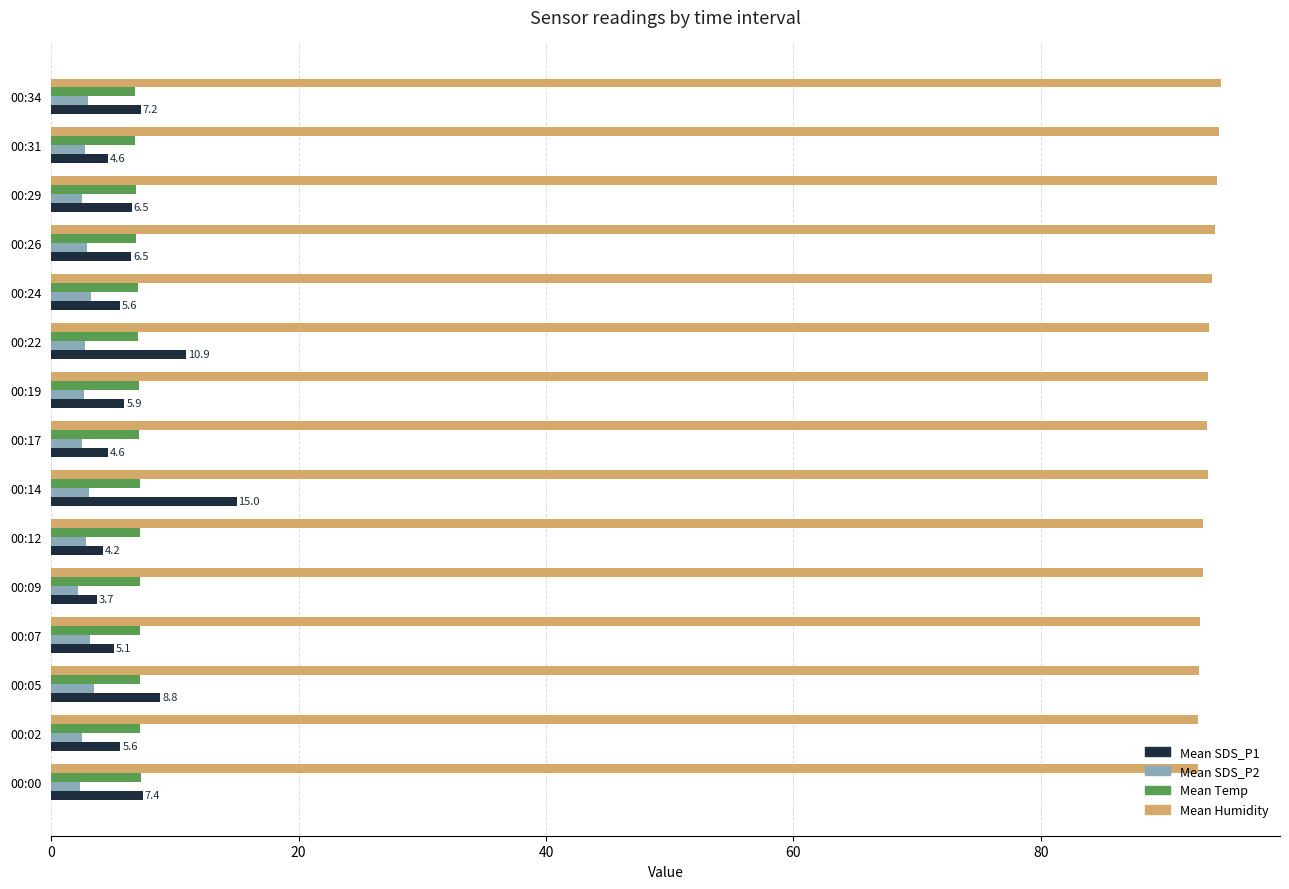

Is the value of Mean Temp at 00:19 greater than the value of Mean Humidity at 00:12?

No